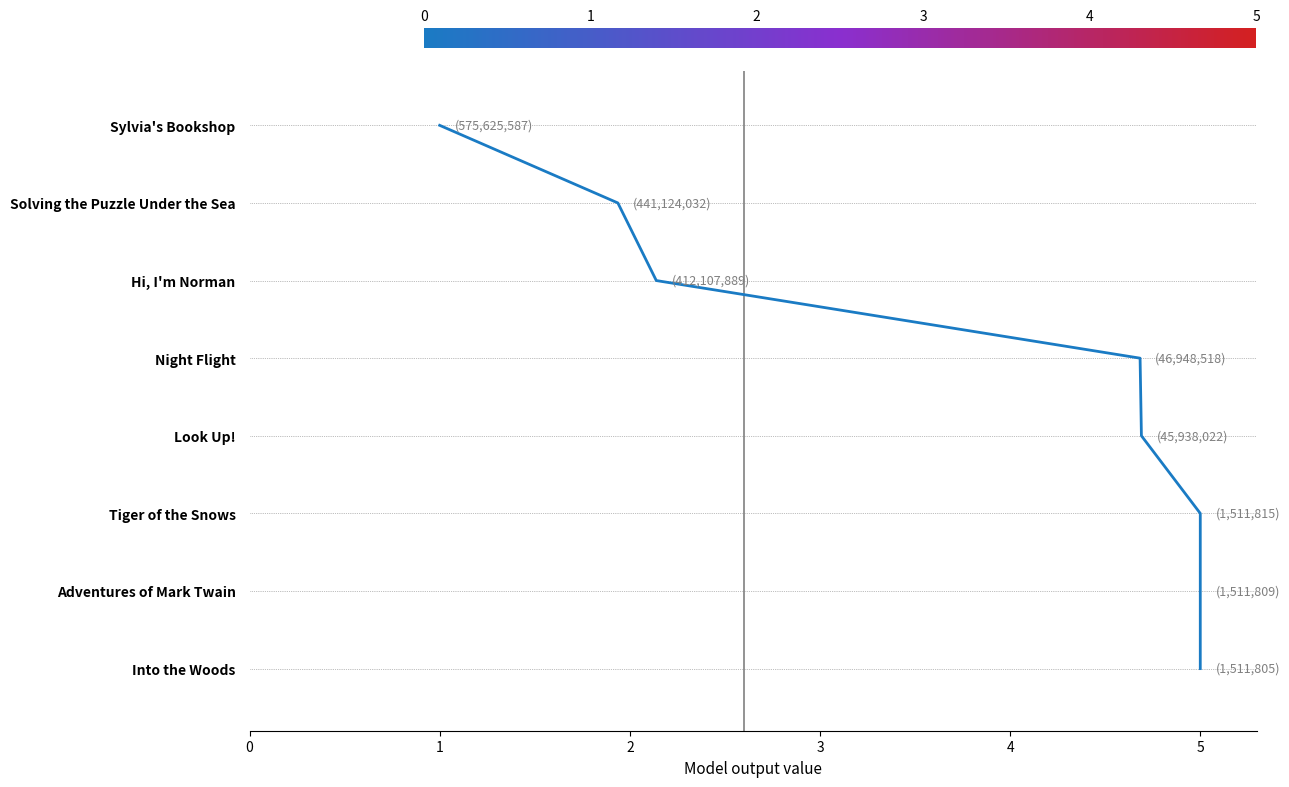

Is this an area chart (filled region under the line)?

No